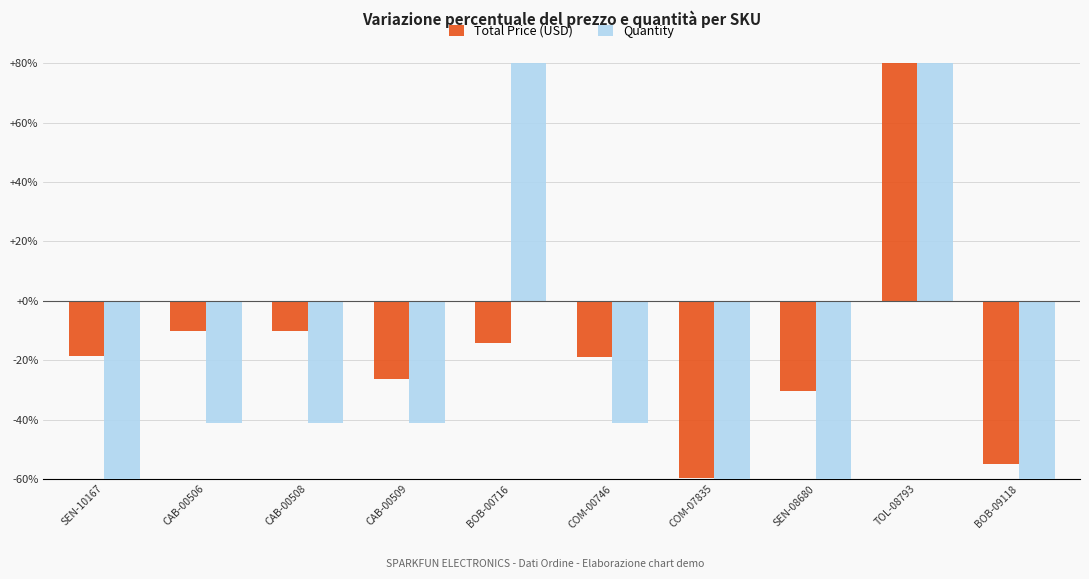

True or false: Total Price (USD) has a value of 243.4 at TOL-08793.

True